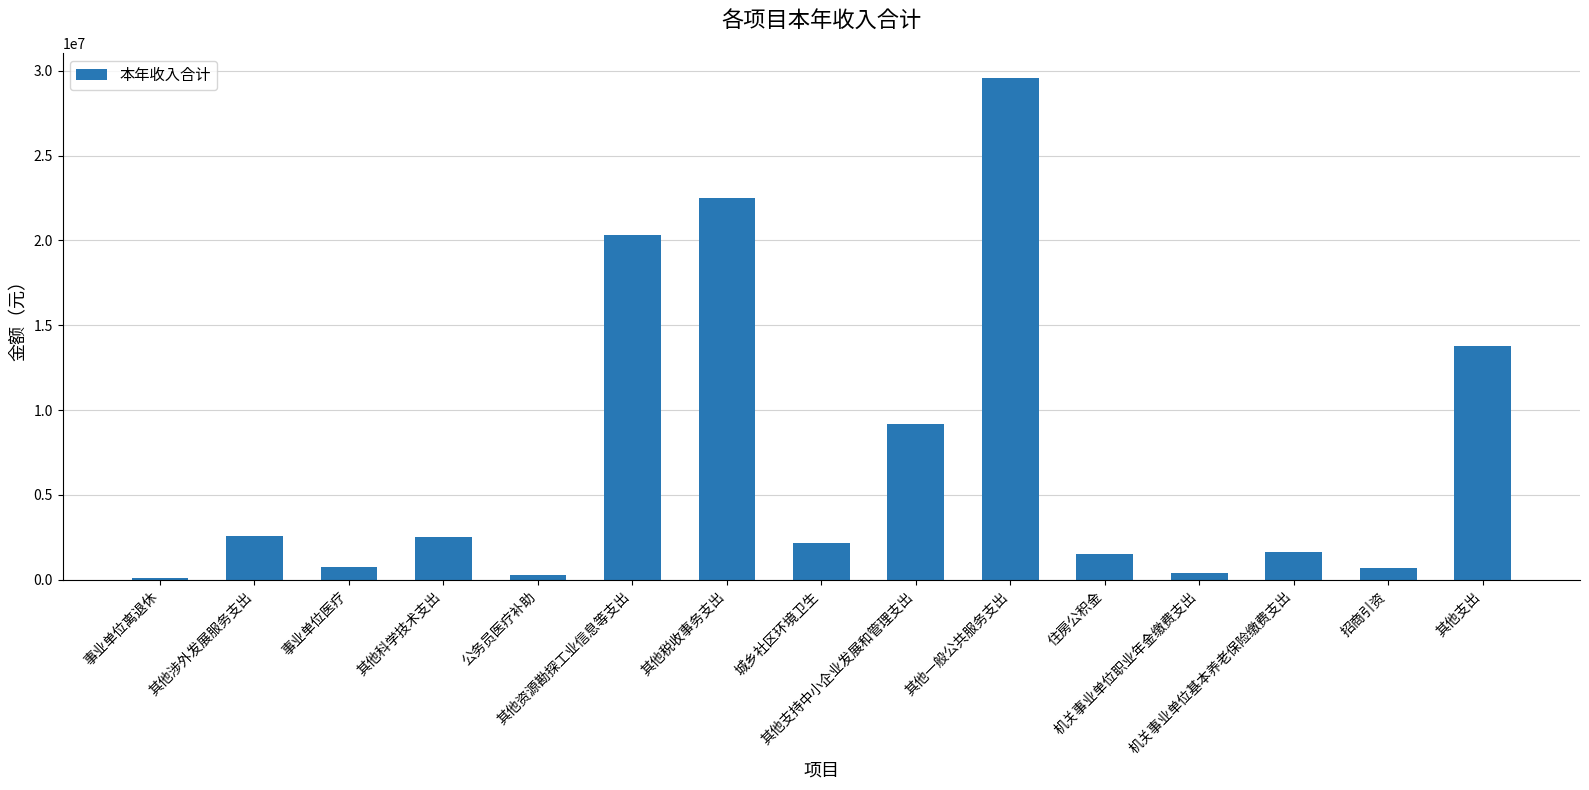

What is the sum of the values at 公务员医疗补助 and 机关事业单位职业年金缴费支出?

661088.5